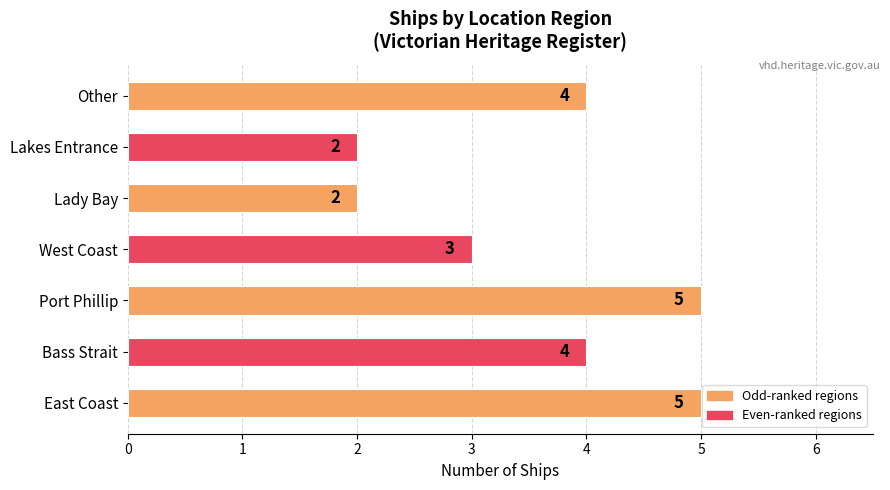

True or false: the data shows 4 at Other.

True